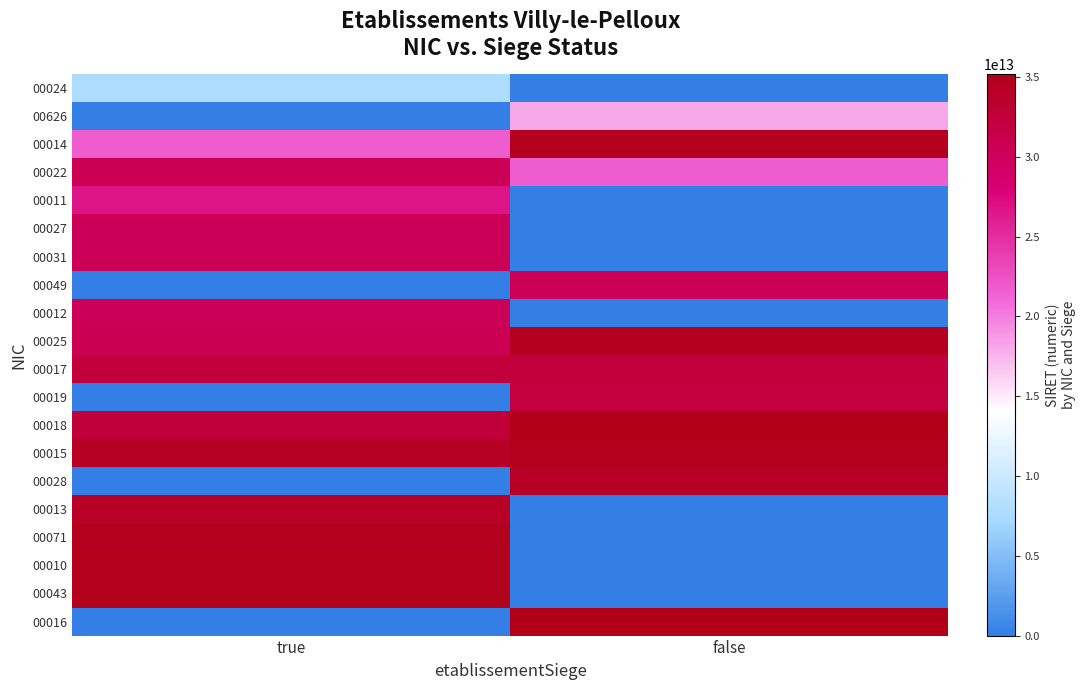

Reading left to right, what are all the values shown in this chart?

00024: true=7721084700024	false=0
00626: true=0	false=18007301700626
00014: true=21740307000014	false=34765018600013
00022: true=30437765800022	false=21740307000022
00011: true=26740180000011	false=0
00027: true=30139263500027	false=0
00031: true=30263214600031	false=0
00049: true=0	false=30263214600049
00012: true=30352383100012	false=0
00025: true=30623487300025	false=34496397000027
00017: true=32382261900017	false=32382261900017
00019: true=0	false=32032846100019
00018: true=32702008700018	false=35185639800018
00015: true=34321086000015	false=34986947900015
00028: true=0	false=34021879100028
00013: true=34077654100013	false=0
00071: true=34873502800071	false=0
00010: true=34941340100010	false=0
00043: true=34946940300043	false=0
00016: true=0	false=35185638000016